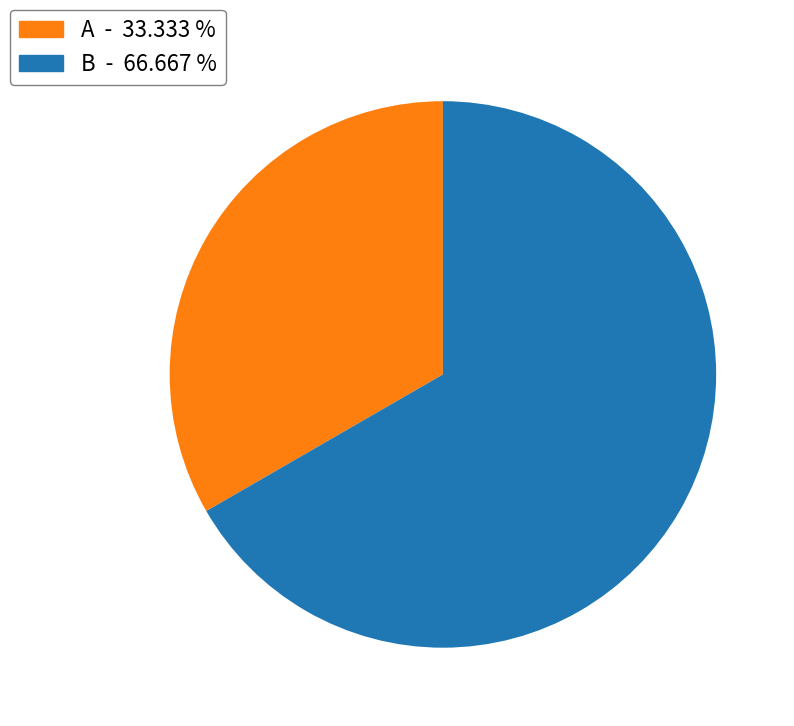

Is there any slice that represents more than half of the pie?

Yes